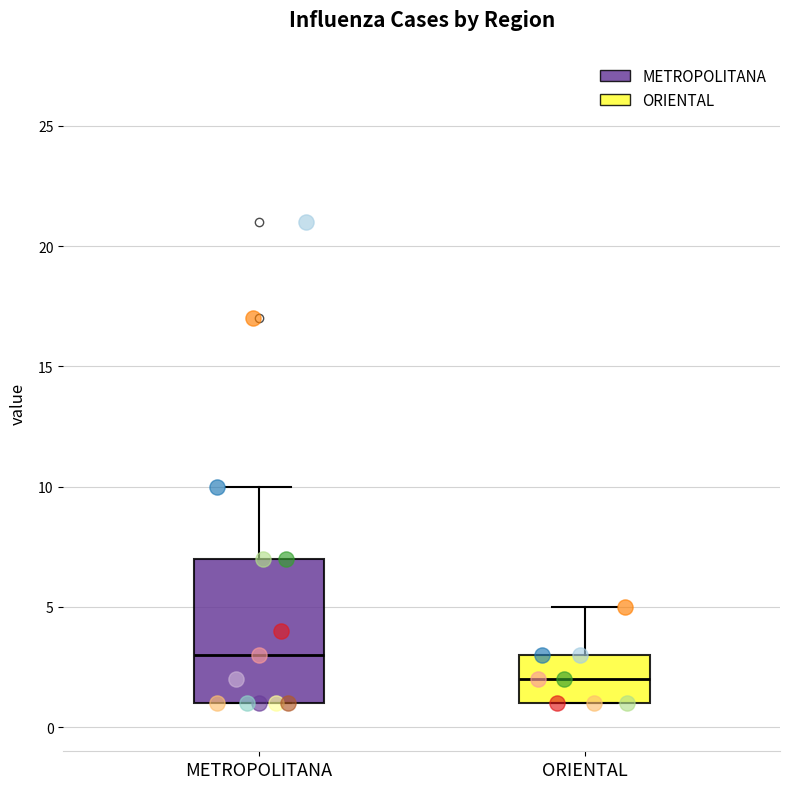

Reading left to right, transcribe this box plot: for each box, give where its median line is, the range the box spans, and where its two whiskers end, as read against the y-axis. The values are not printed on the chart, so give them approximately, as read against the axis.

METROPOLITANA: median 3, box 1 to 7, whiskers 1 to 10
ORIENTAL: median 2, box 1 to 3, whiskers 1 to 5